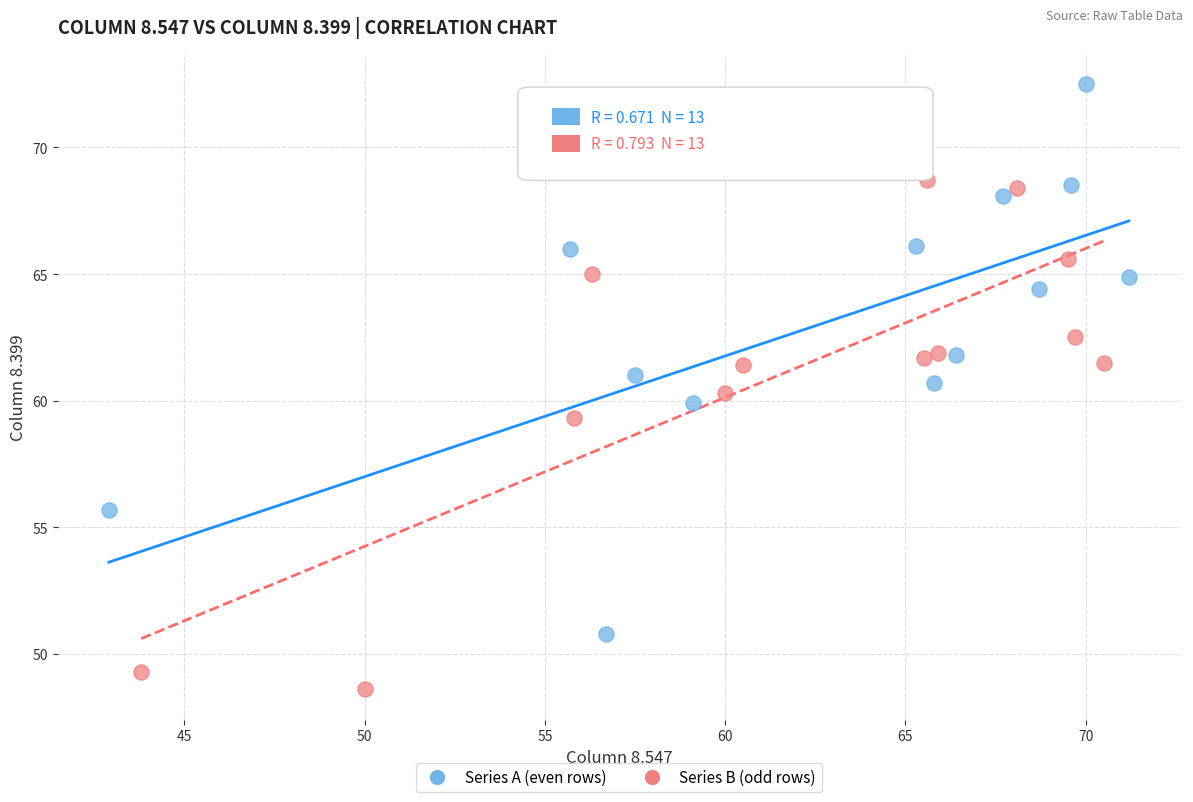

Which series contains the lowest Y value?

Series B (odd rows)